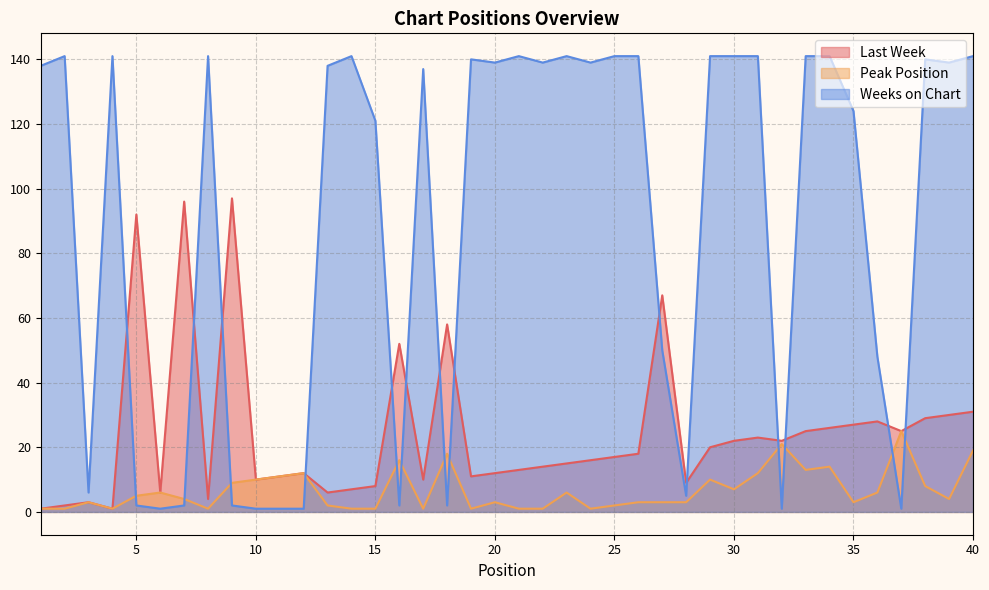

What is the difference between the second highest and second lowest values in the Weeks on Chart series?

140